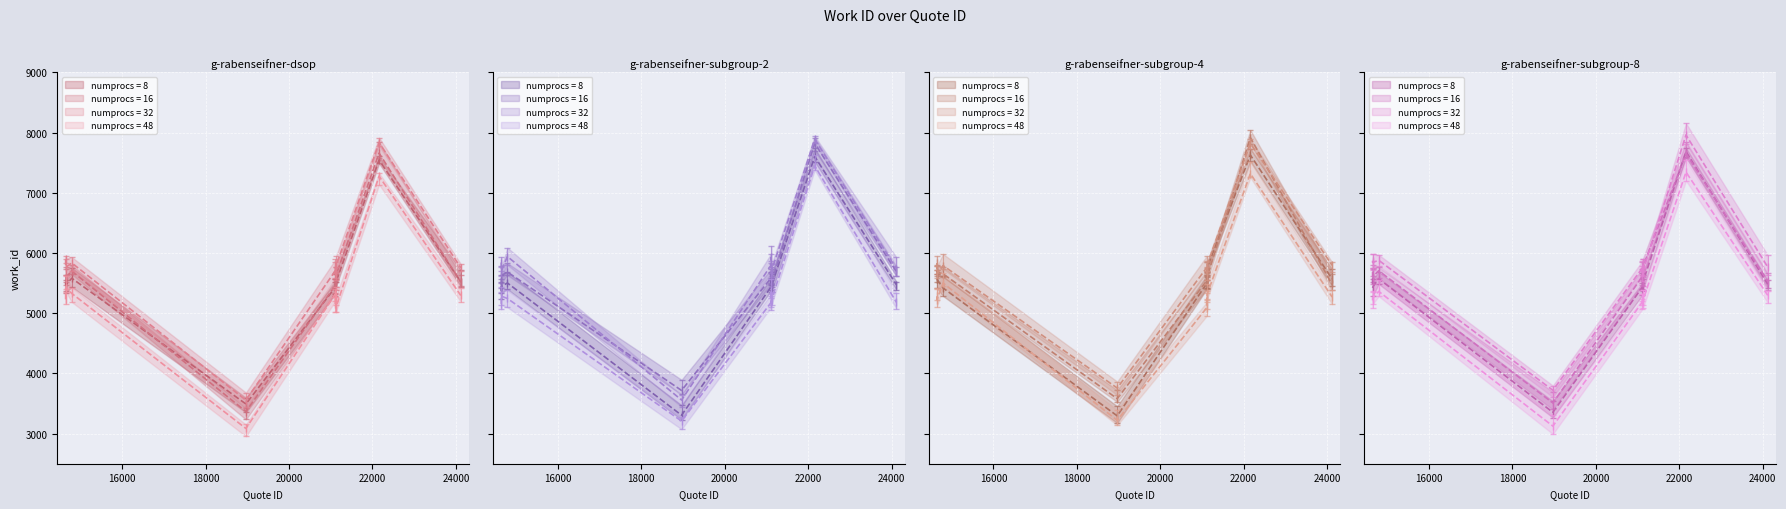

List the labels in order of value, largest first.

22159, 14794, 24118, 21121, 21115, 14648, 14647, 21126, 21113, 18968